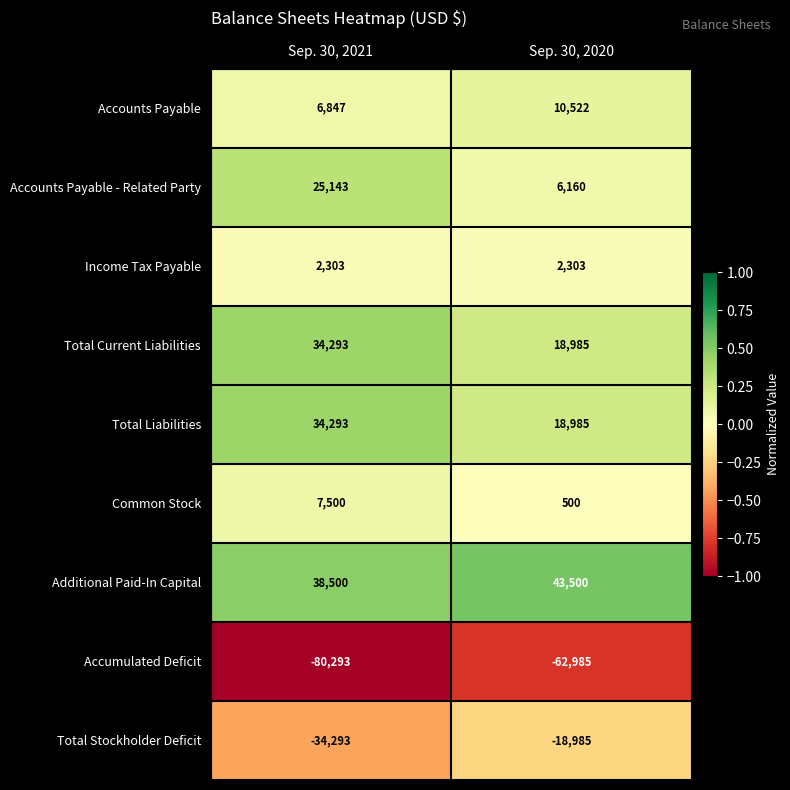

What is the average value of the Total Liabilities series?

26639